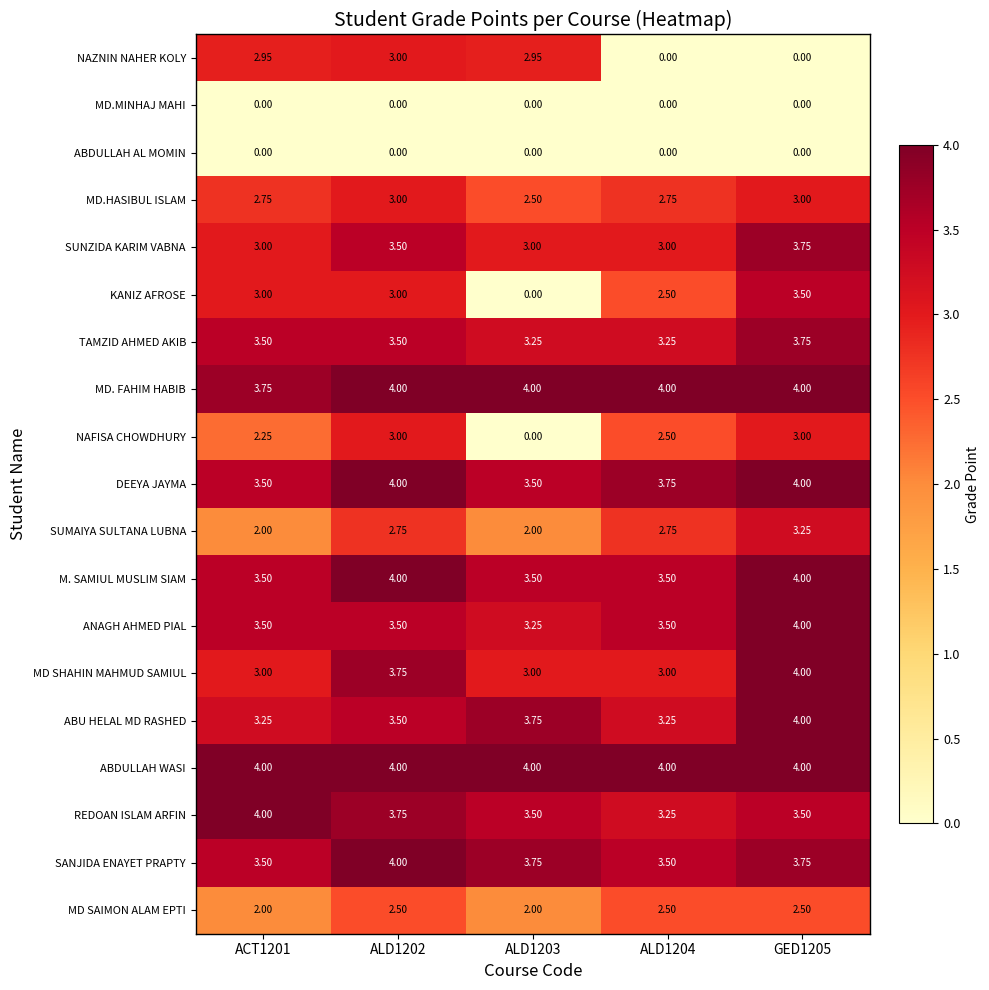

Which series changed the most between ALD1202 and ALD1204?

NAZNIN NAHER KOLY